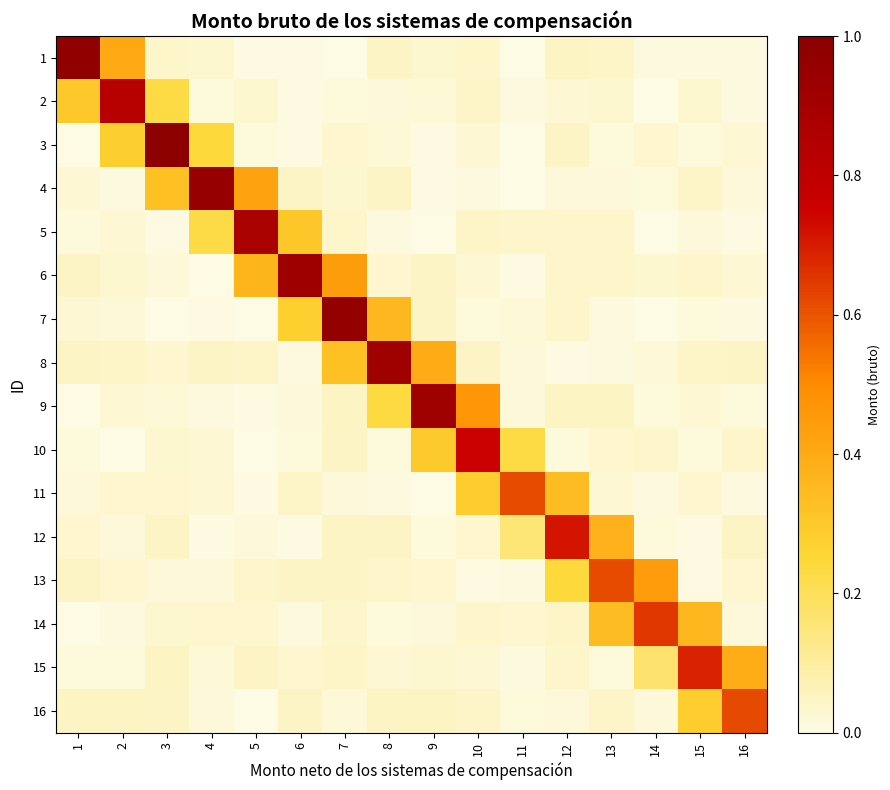

What is the spread (max minus min) of values at 8?

0.9